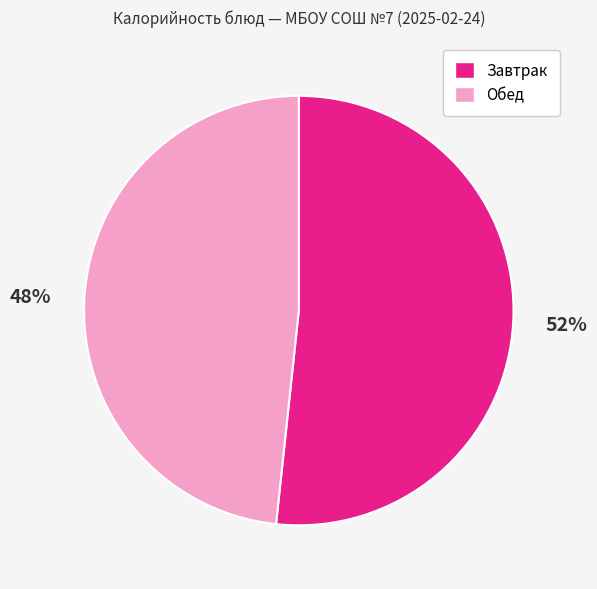

To the nearest percent, what is the average slice percentage?

50%